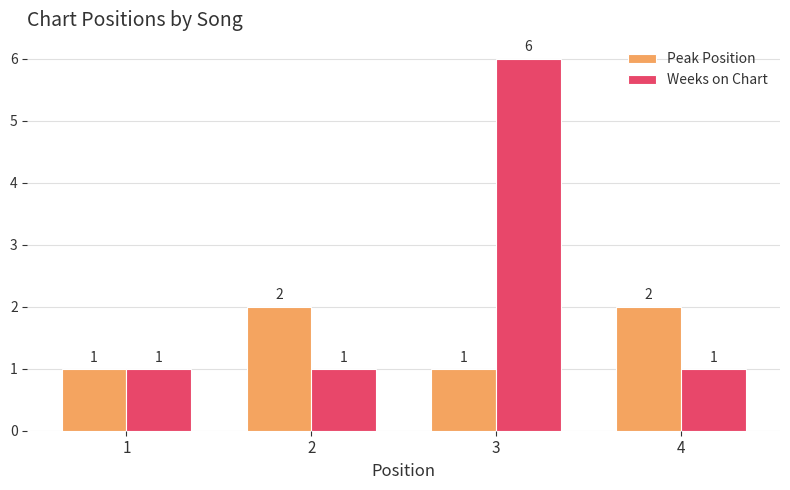

What is the total value across all series at 4?

3